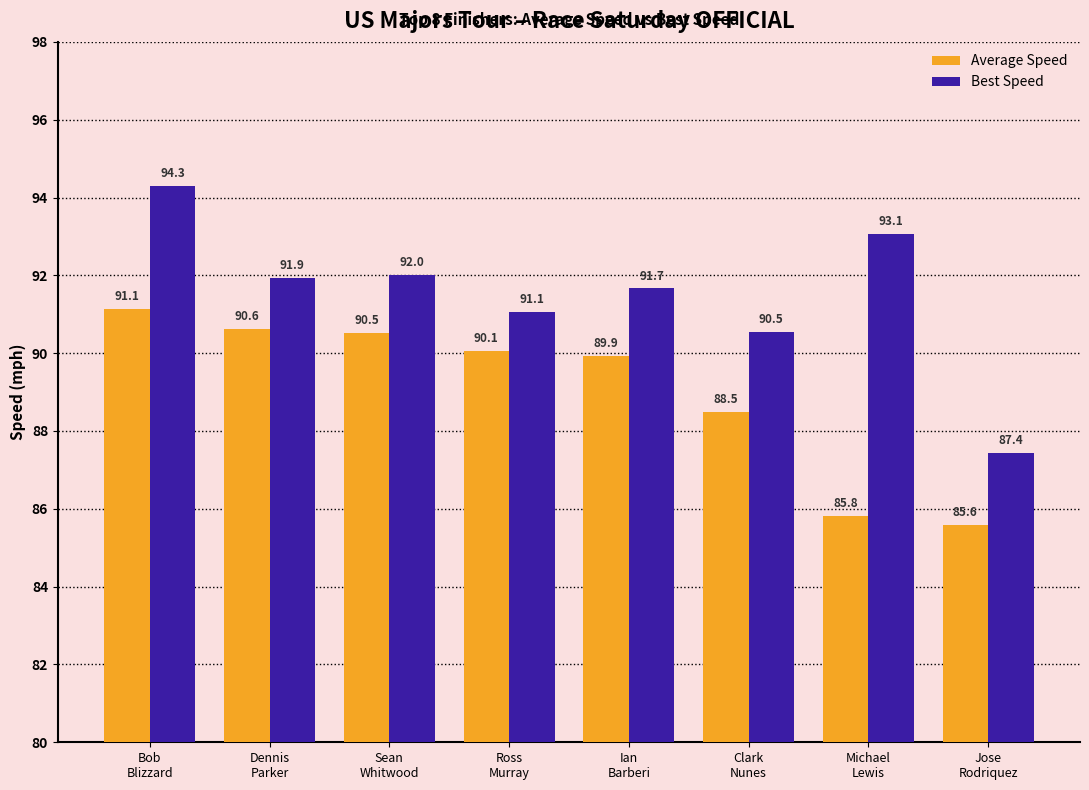

Reading right to left, transcribe all the data shown in this chart.

Average Speed: 85.6	85.8	88.5	89.9	90.1	90.5	90.6	91.1
Best Speed: 87.4	93.1	90.5	91.7	91.1	92.0	91.9	94.3